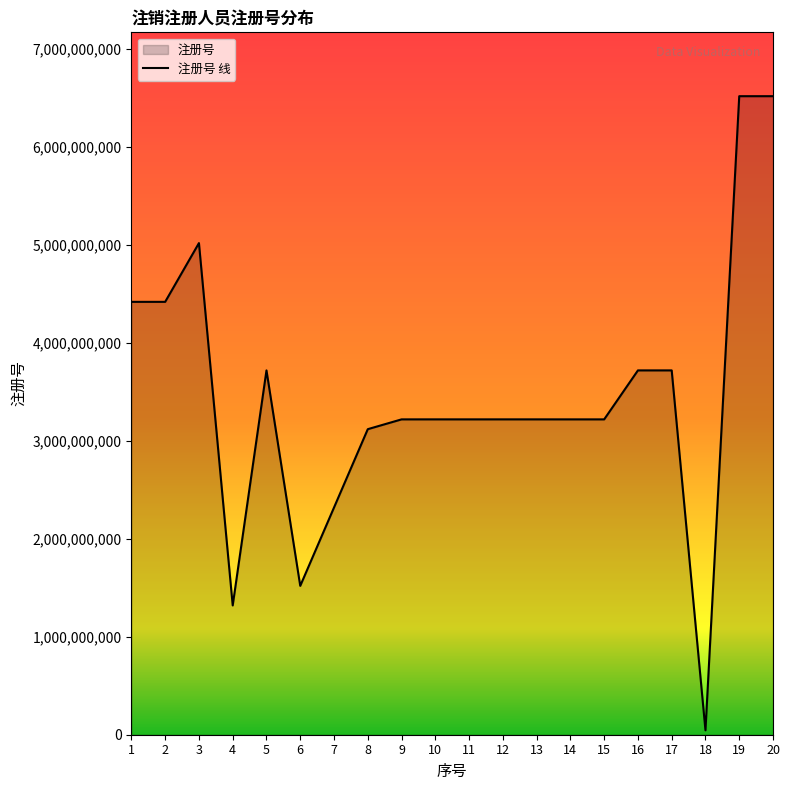

At which category does the data reach its first local valley?

4